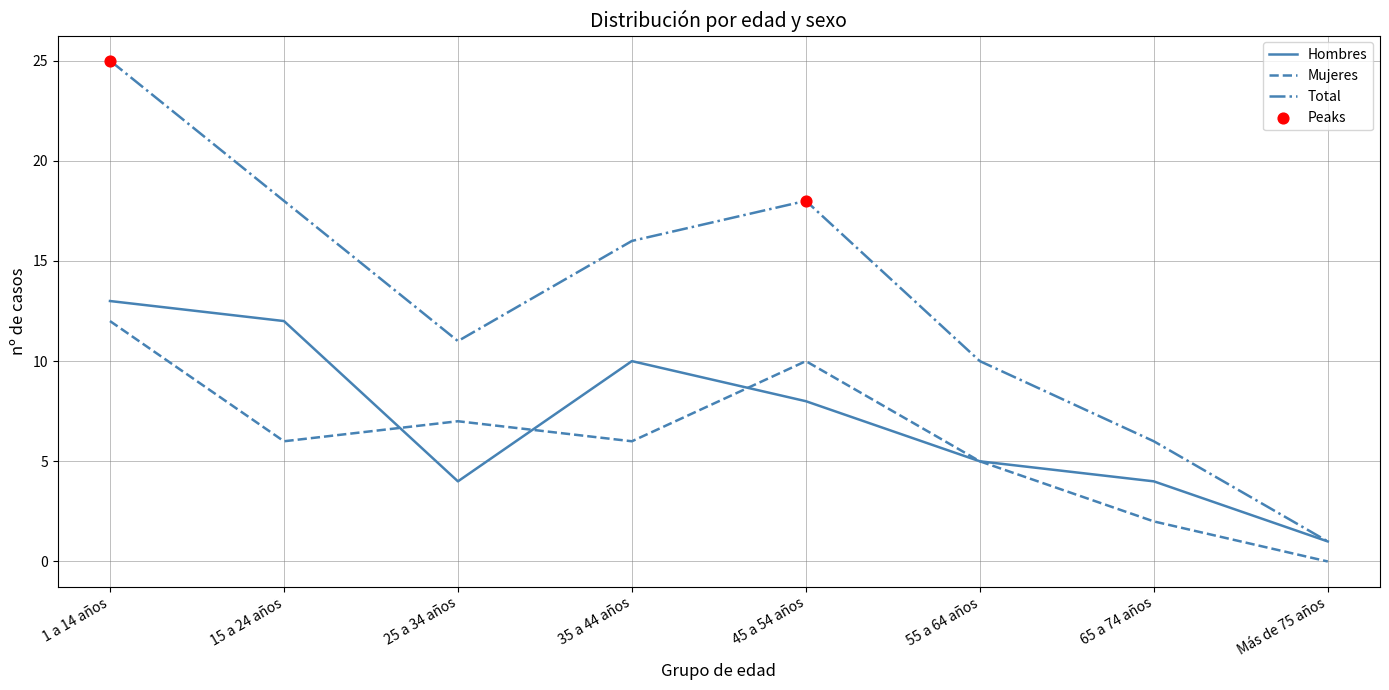

At which category is the sum across all series the highest?

1 a 14 años